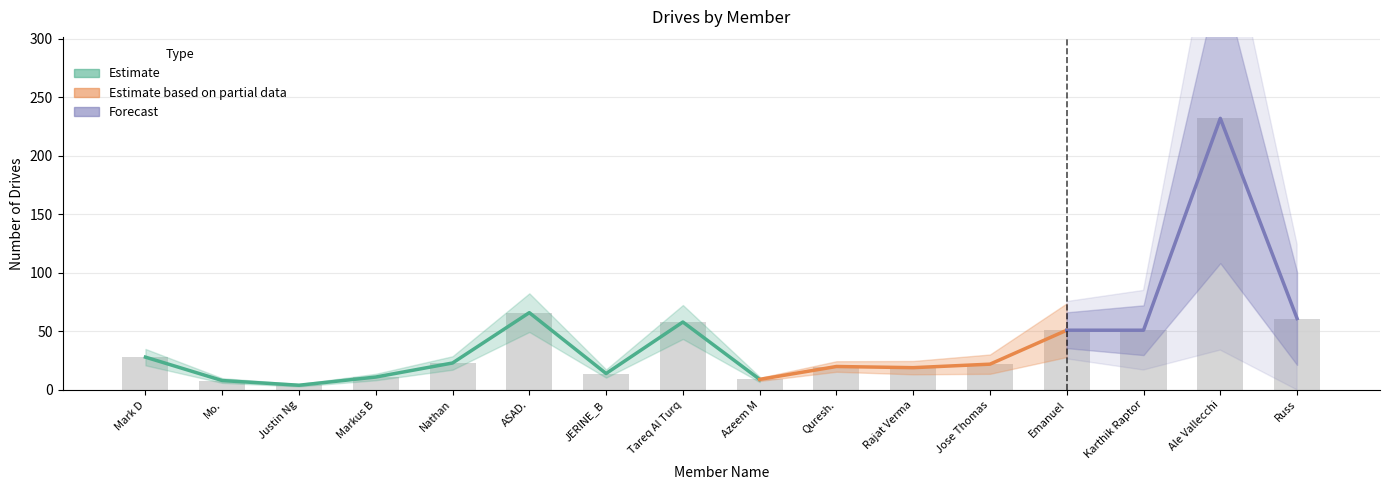

What is the label of the 8th bar from the left?

Tareq Al Turq